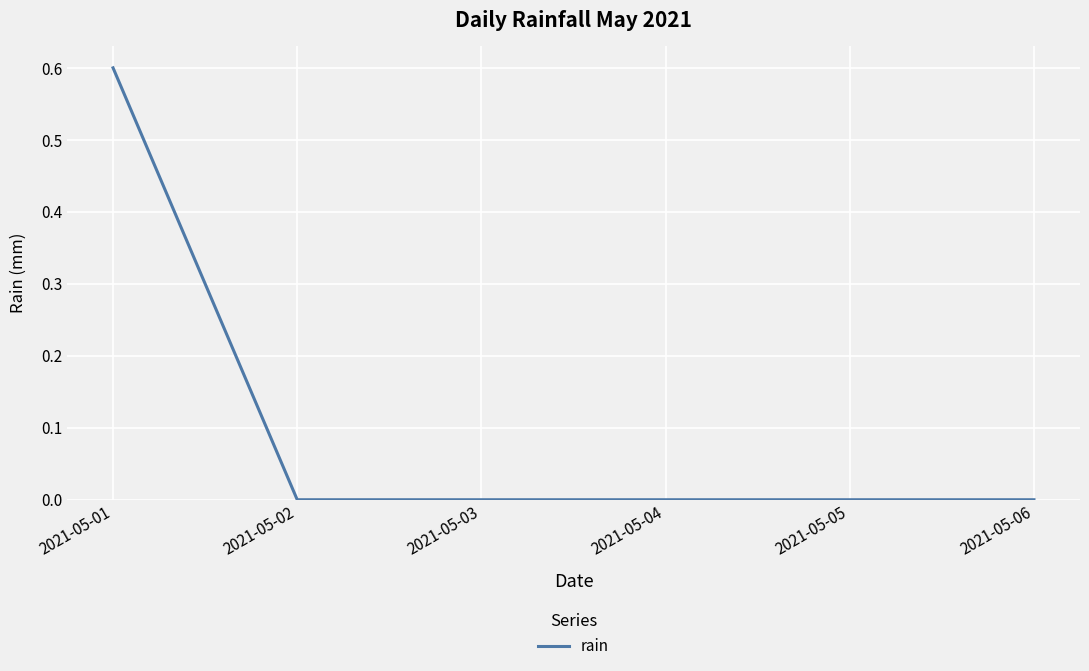

At which category does the chart reach its peak across all series?

2021-05-01